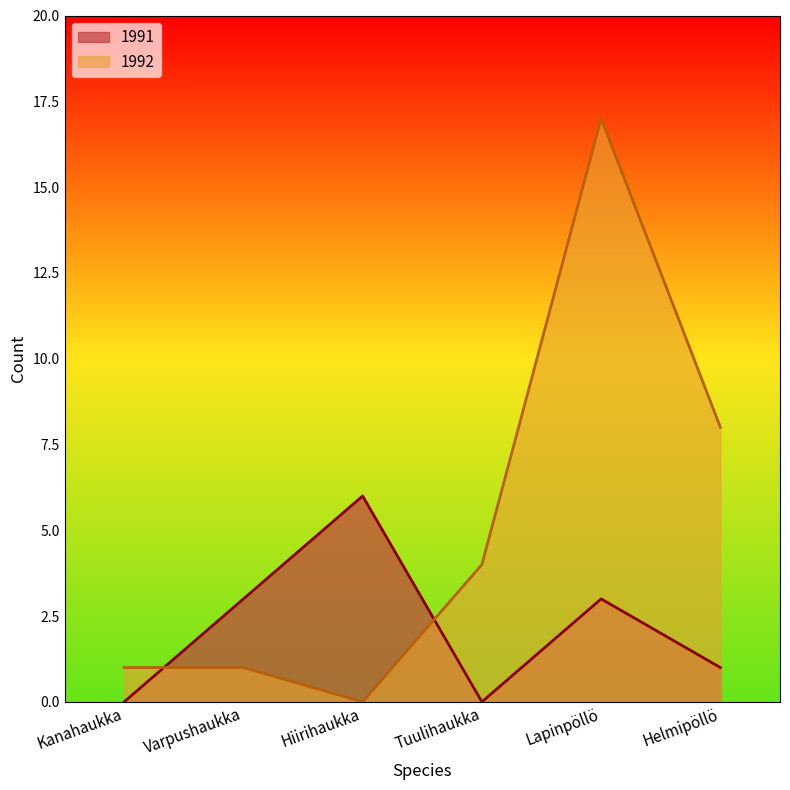

What is the difference between the second highest and second lowest values in the 1991 series?

3